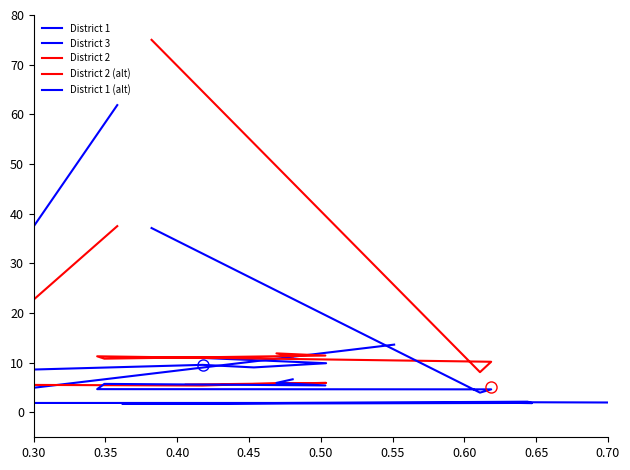

How many values in the District 2 (alt) series are below 5?

1